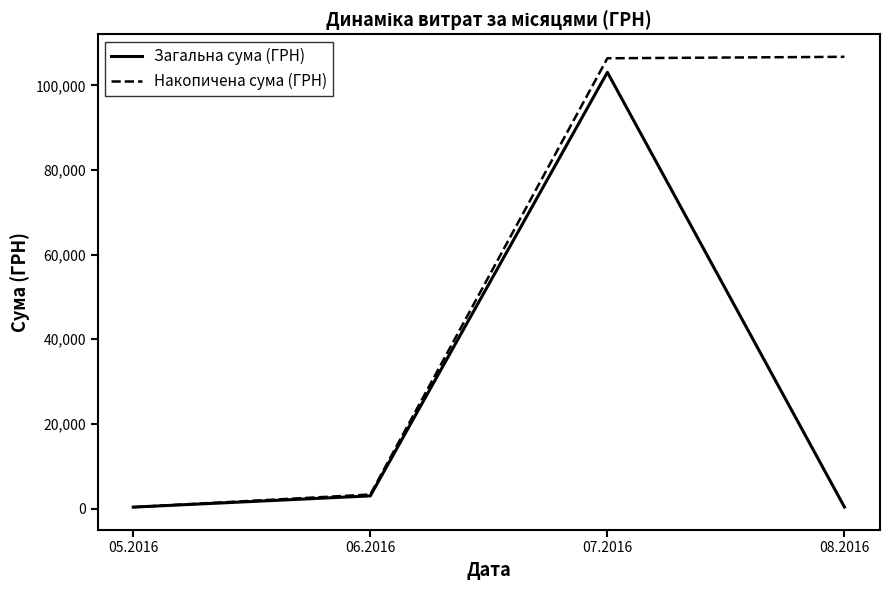

What is the difference between the Накопичена сума (ГРН) values at 06.2016 and 07.2016?

103102.2